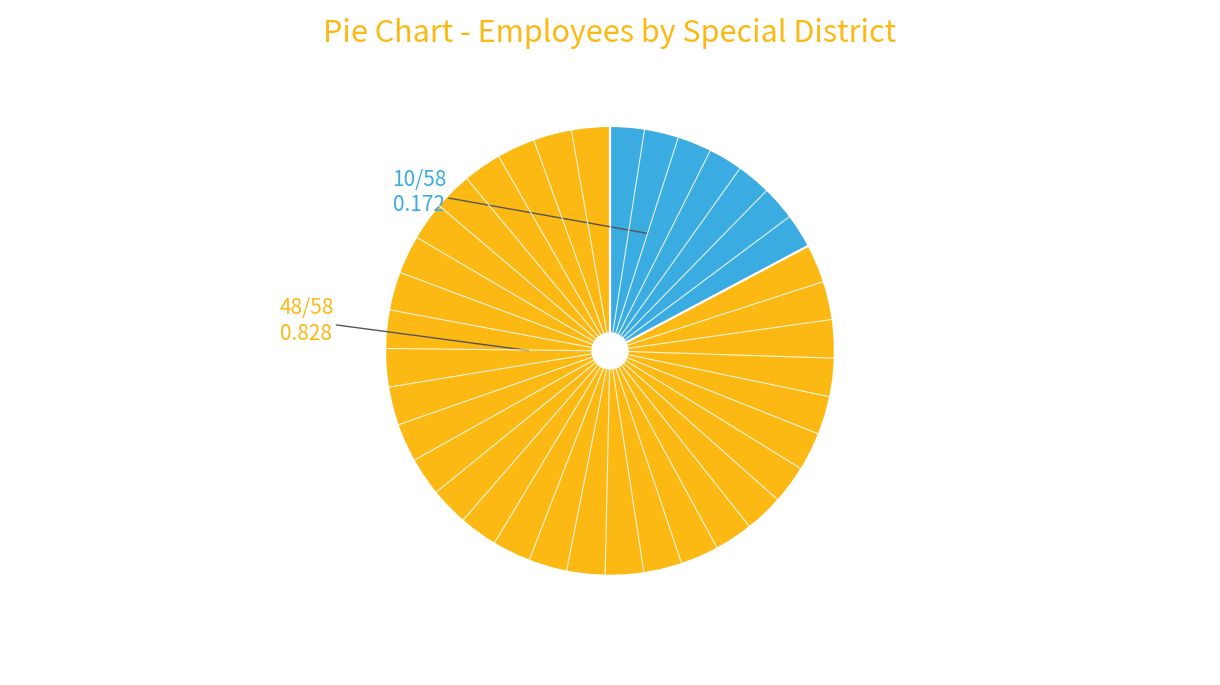

Is there a majority slice in this chart?

Yes